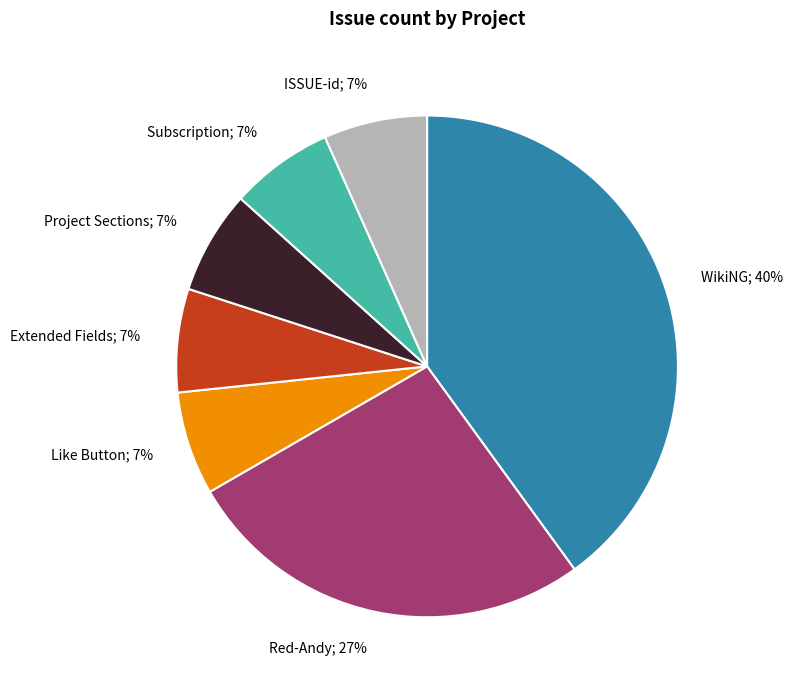

To the nearest percent, what is the average slice percentage?

14%